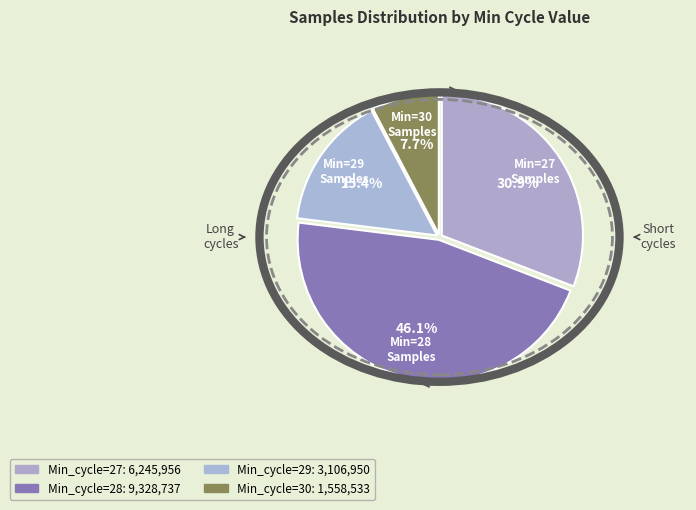

Count the number of slices in the pie.

4